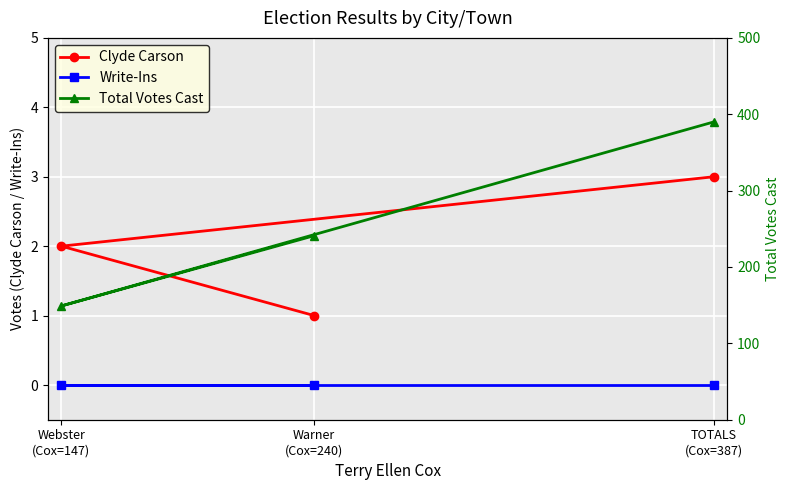

What value does the Clyde Carson series have at Warner
(Cox=240)?

1